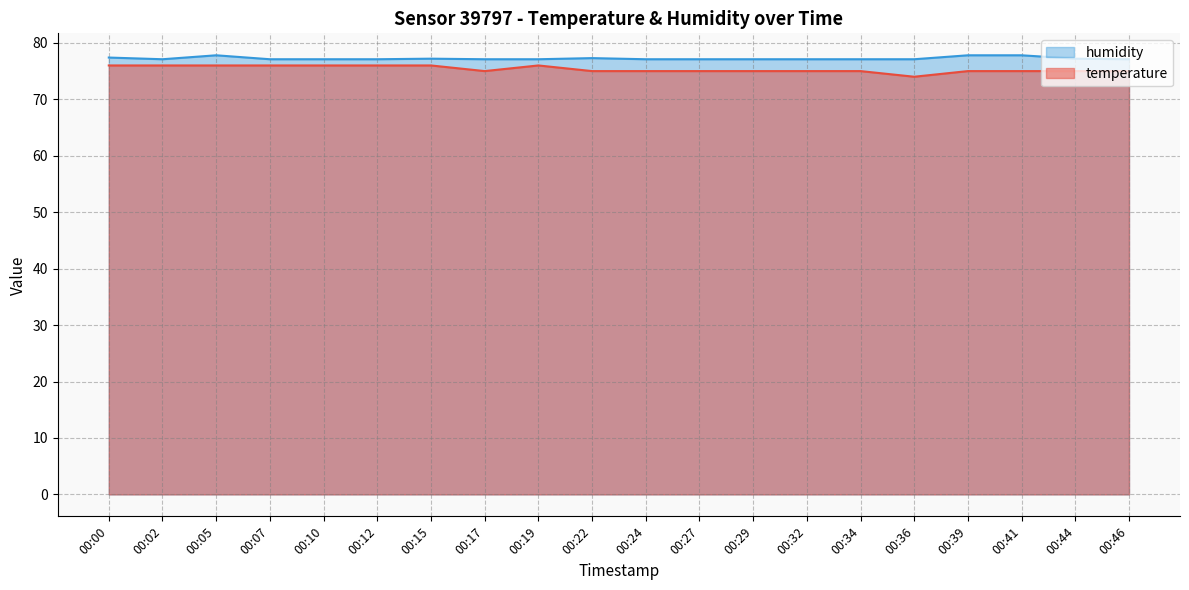

Where is the first local maximum for temperature?

00:19